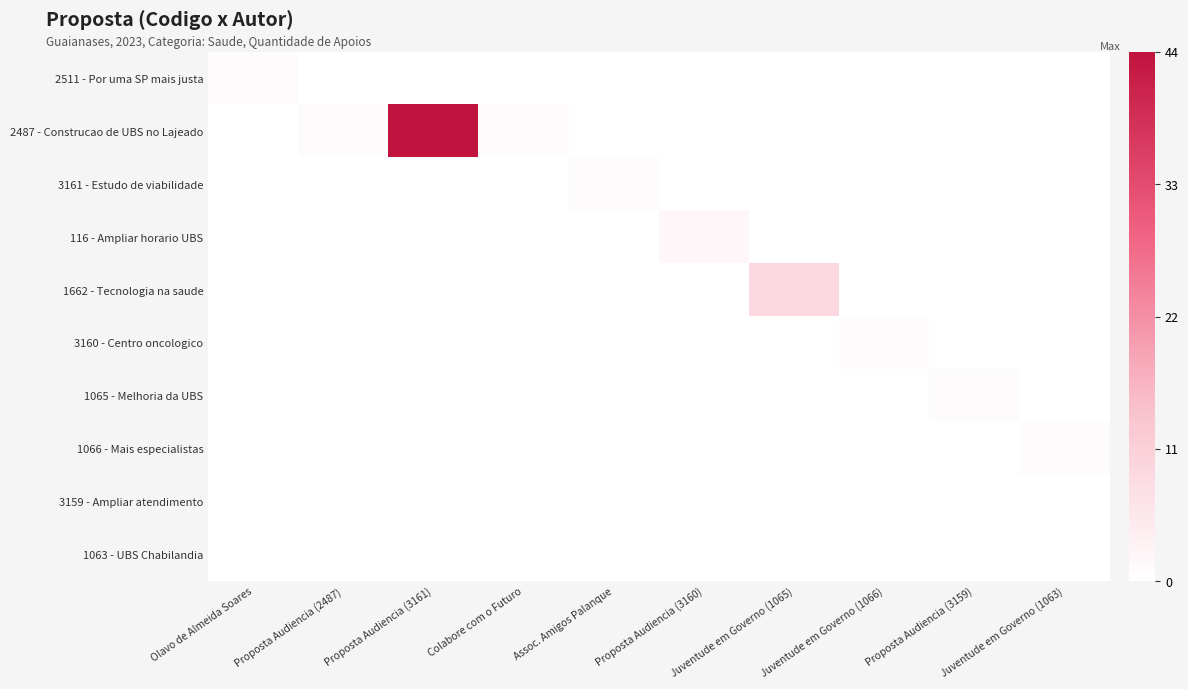

Which series has the largest range (max minus min)?

2487 - Construcao de UBS no Lajeado